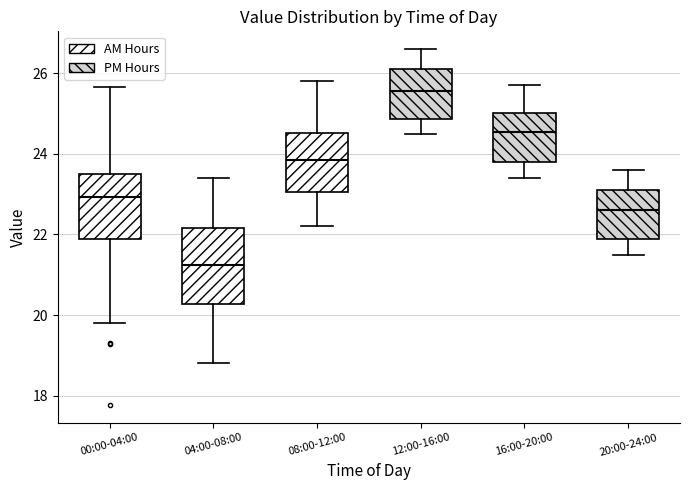

Which box's median line is the highest?

12:00-16:00